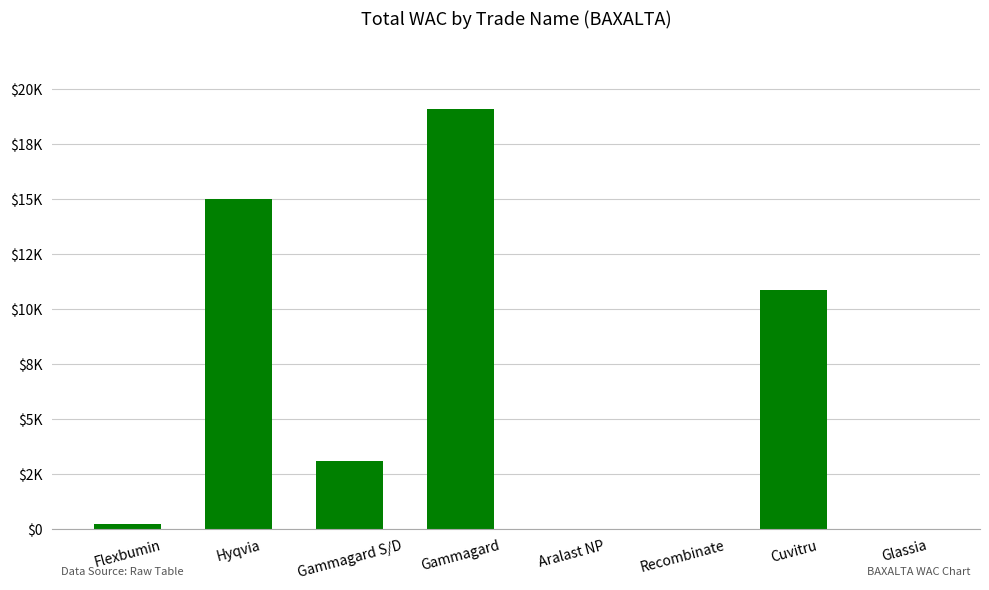

At which category does the chart reach its minimum across all series?

Glassia